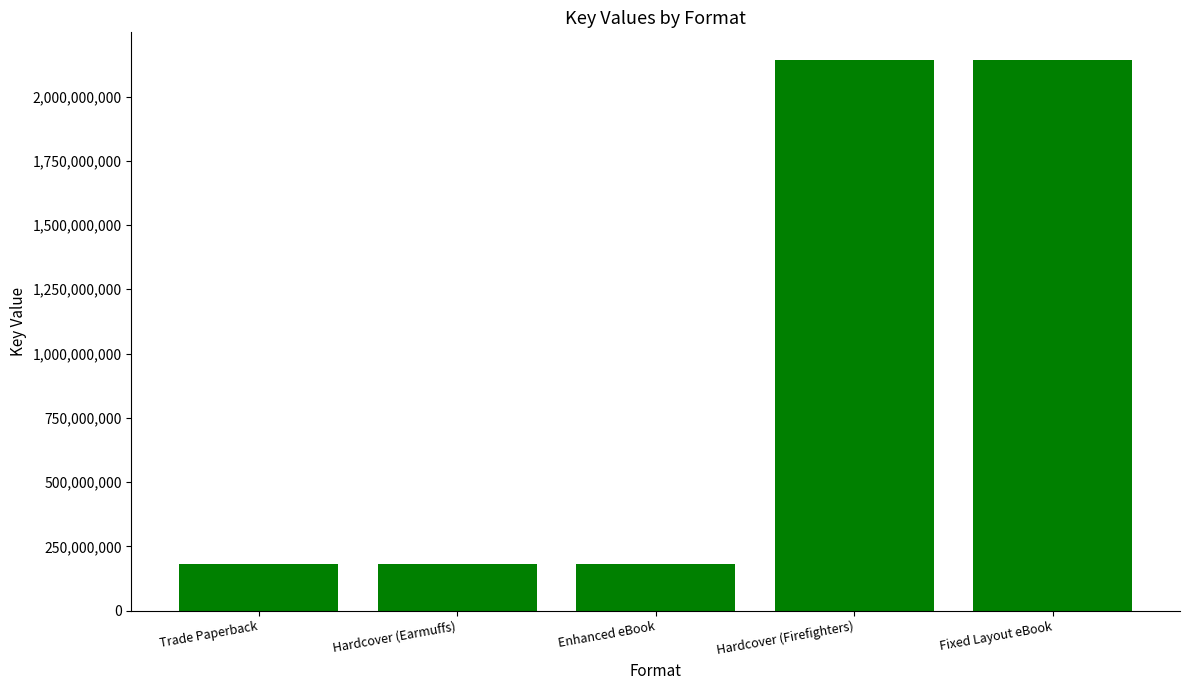

Count the number of data series in this chart.

1